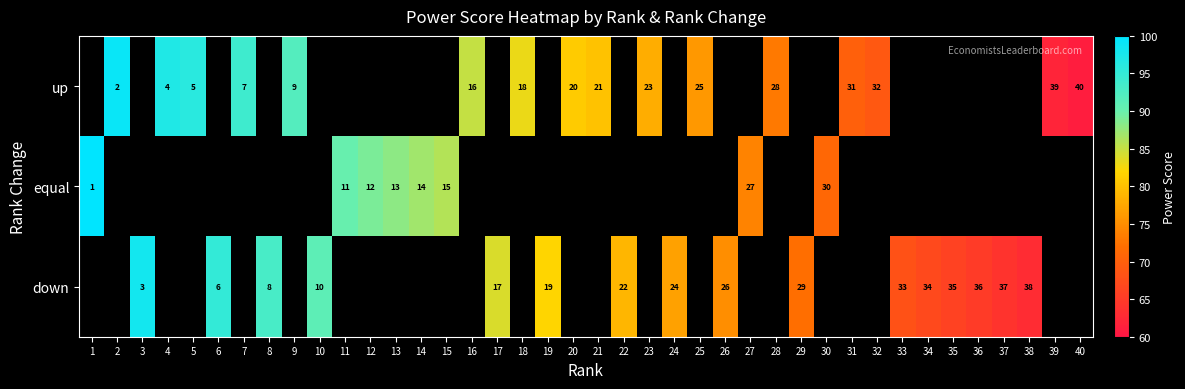

Between 30 and 17, which is larger?

17